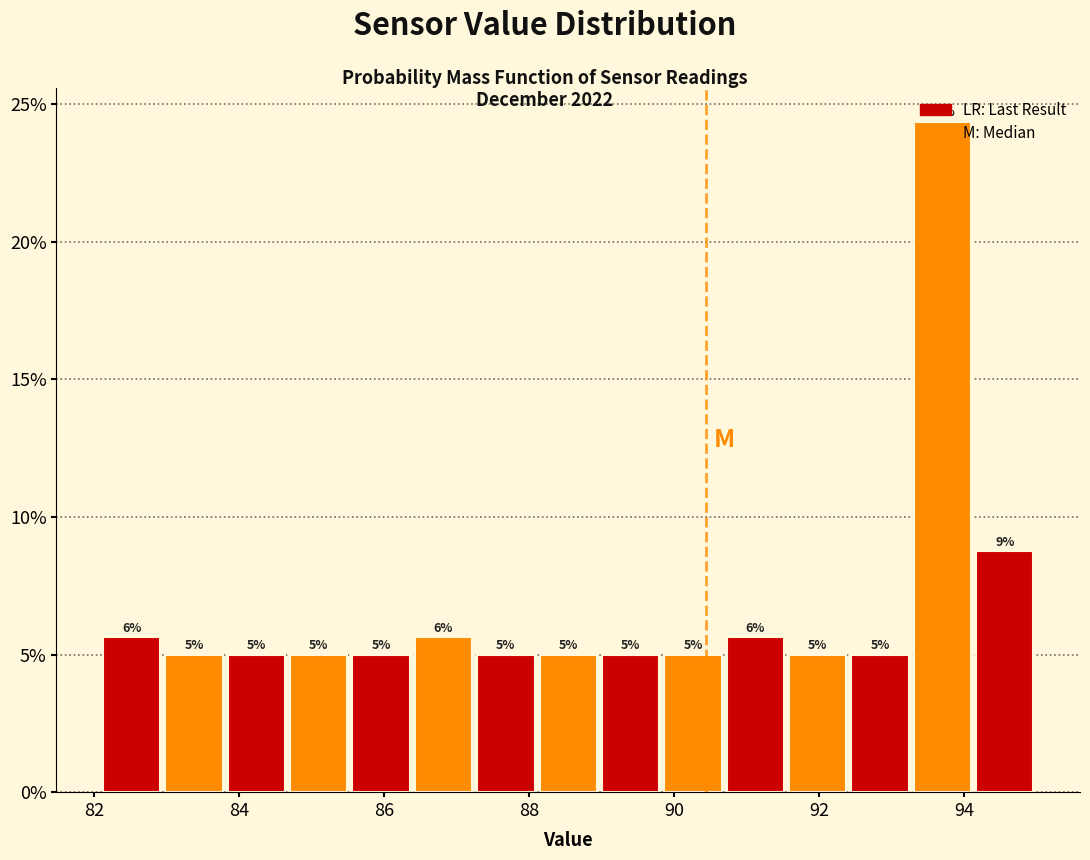

Which range on the x-axis has the tallest bar?

93.2 to 94.2